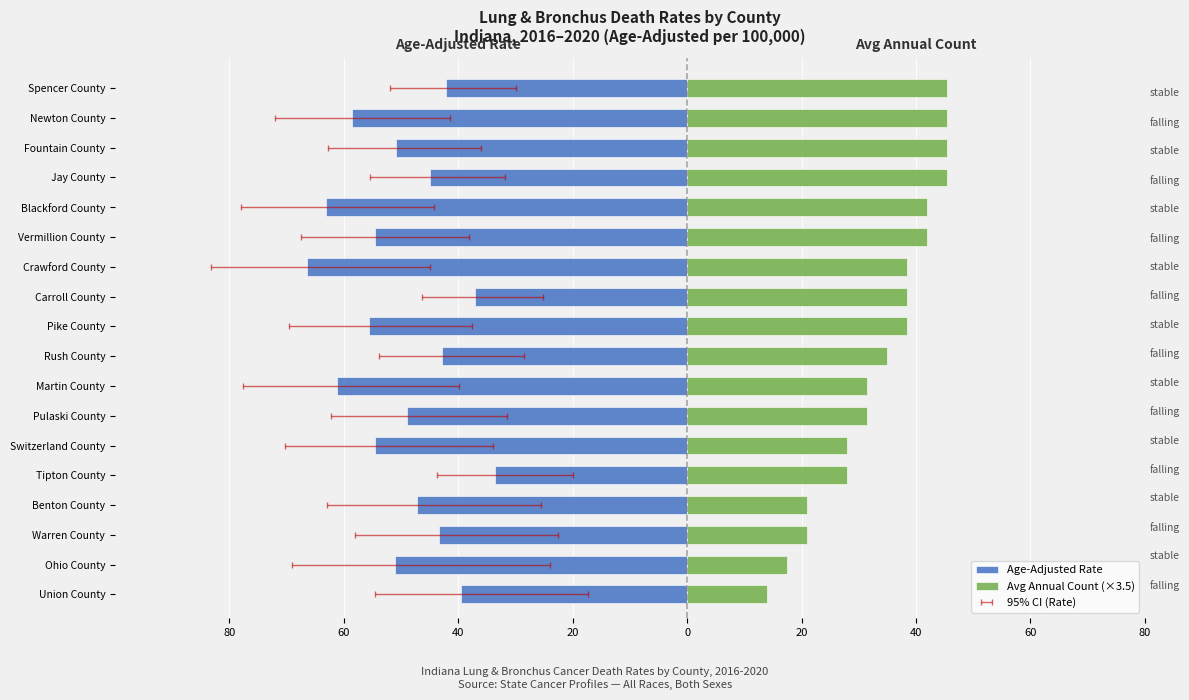

Which series has the widest spread of values?

Age-Adjusted Rate